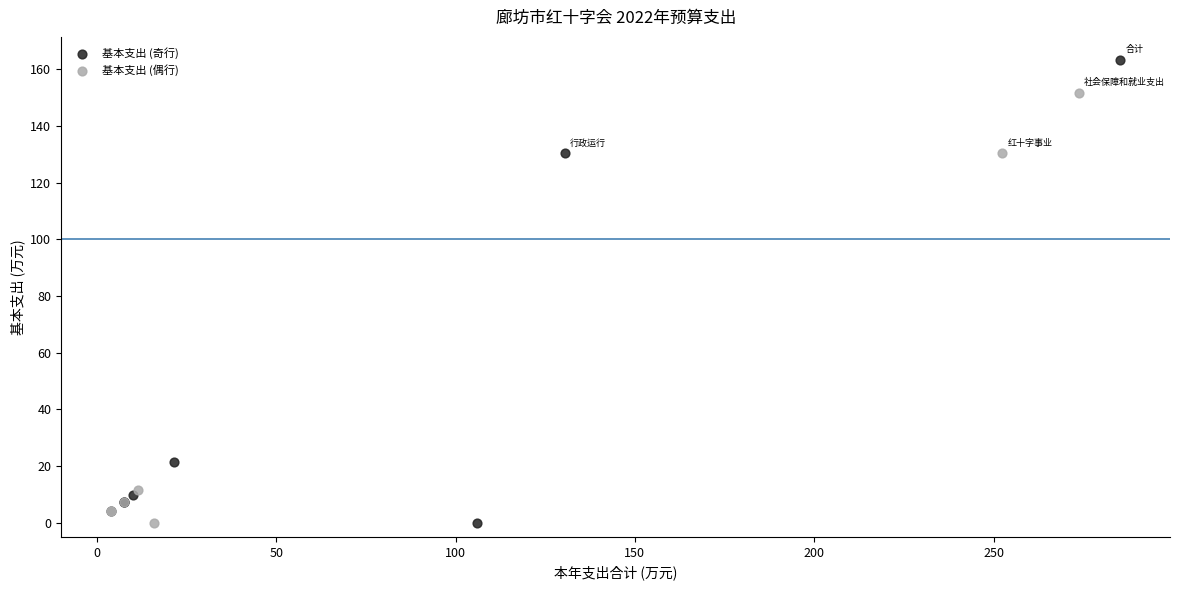

Which series contains the highest Y value?

基本支出 (奇行)